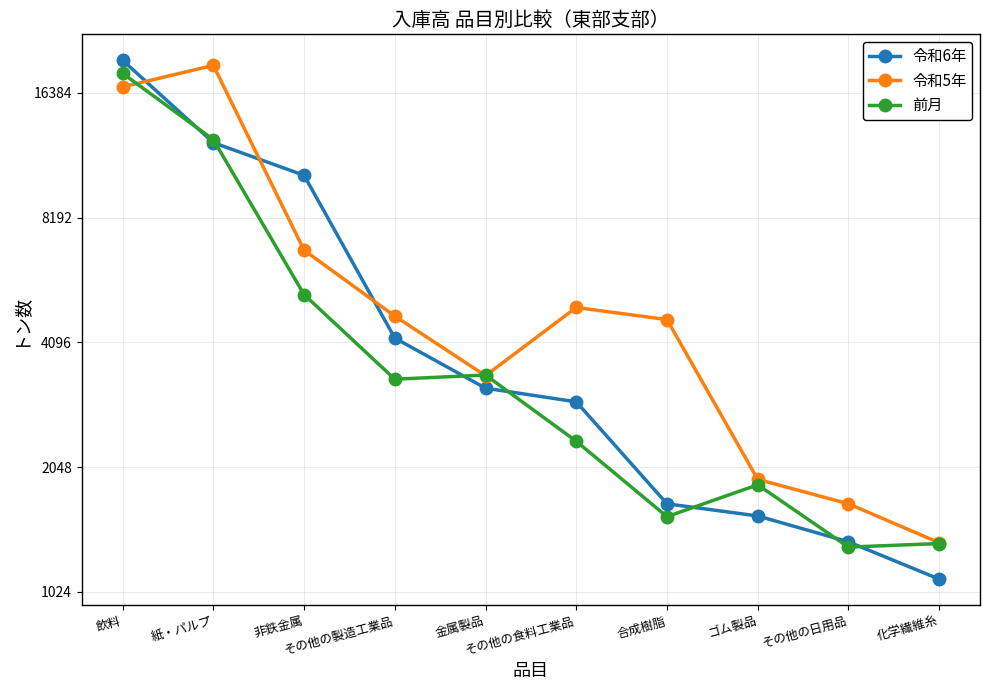

What value does the 令和6年 series have at 飲料, to the nearest 100?

19600